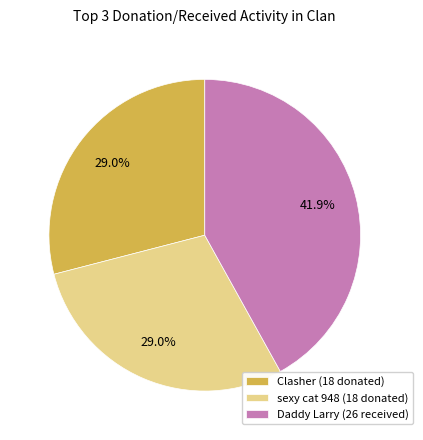

What is the largest slice in the pie chart?

Daddy Larry (26 received)